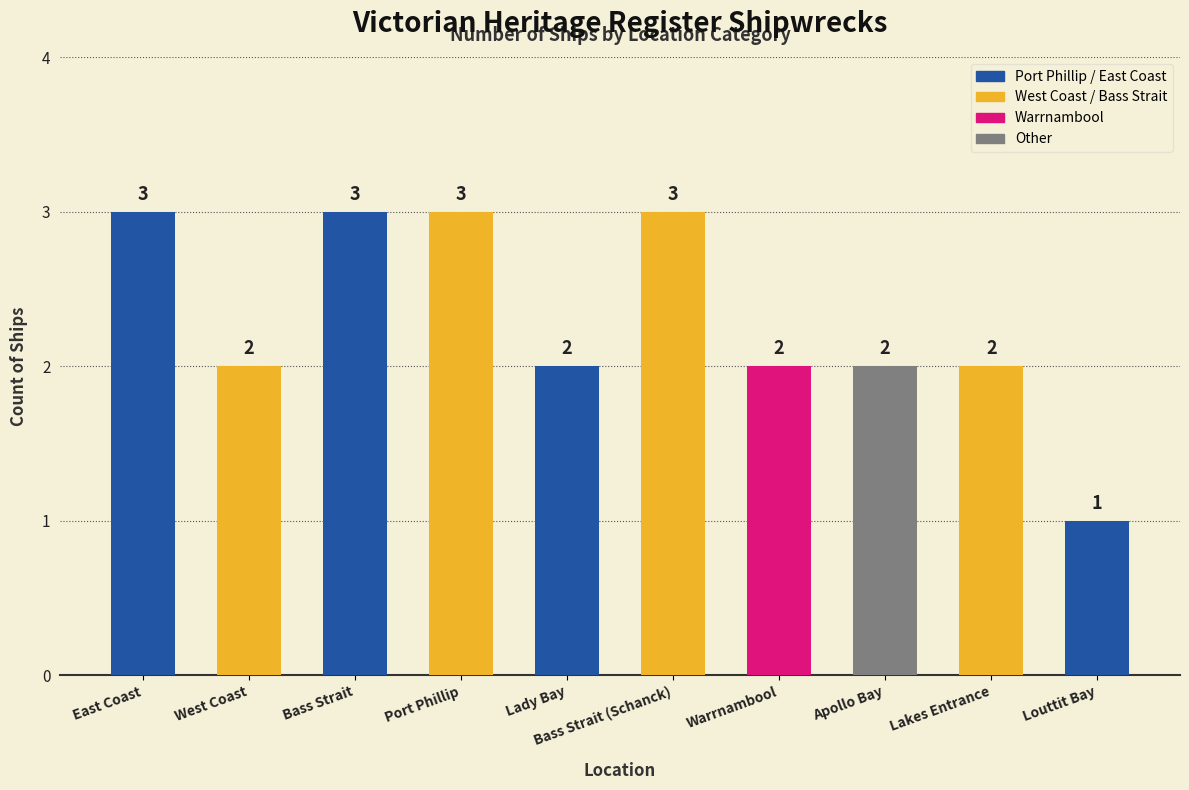

Reading left to right, transcribe all the data shown in this chart.

East Coast=3	West Coast=2	Bass Strait=3	Port Phillip=3	Lady Bay=2	Bass Strait (Schanck)=3	Warrnambool=2	Apollo Bay=2	Lakes Entrance=2	Louttit Bay=1